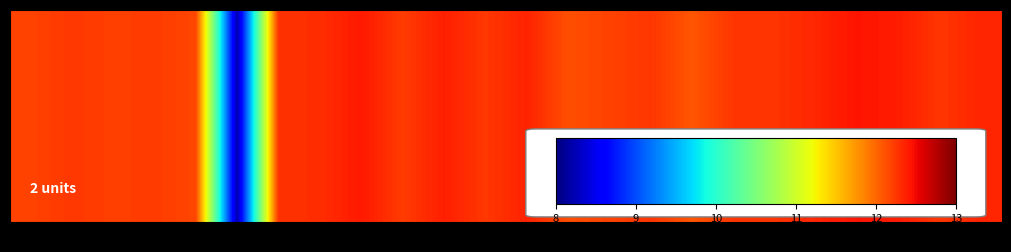

How many data points are above 12?

23